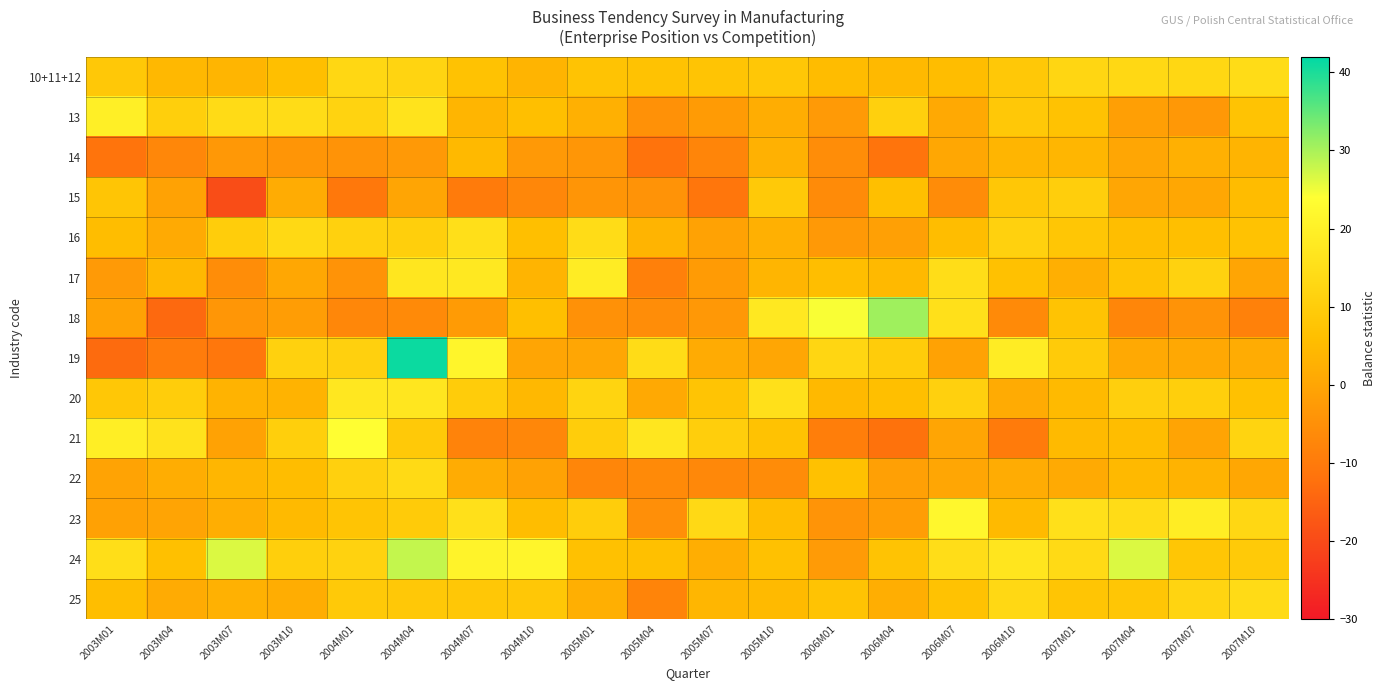

Rank the series at 2007M04 from highest to lowest value.

24, 23, 10+11+12, 20, 25, 17, 16, 21, 22, 19, 14, 15, 13, 18